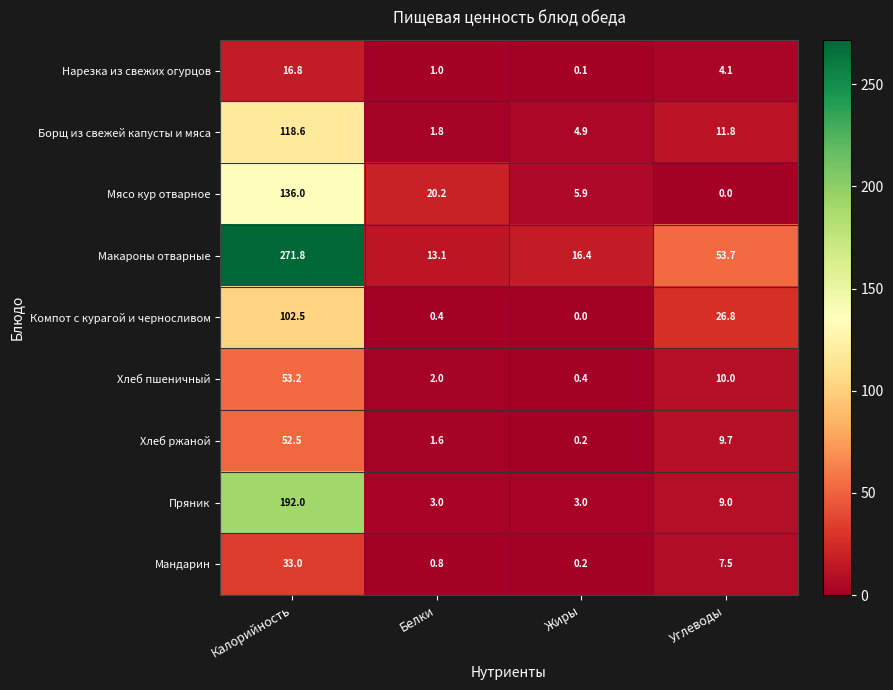

What is the difference between the Мясо кур отварное values at Белки and Жиры?

14.3